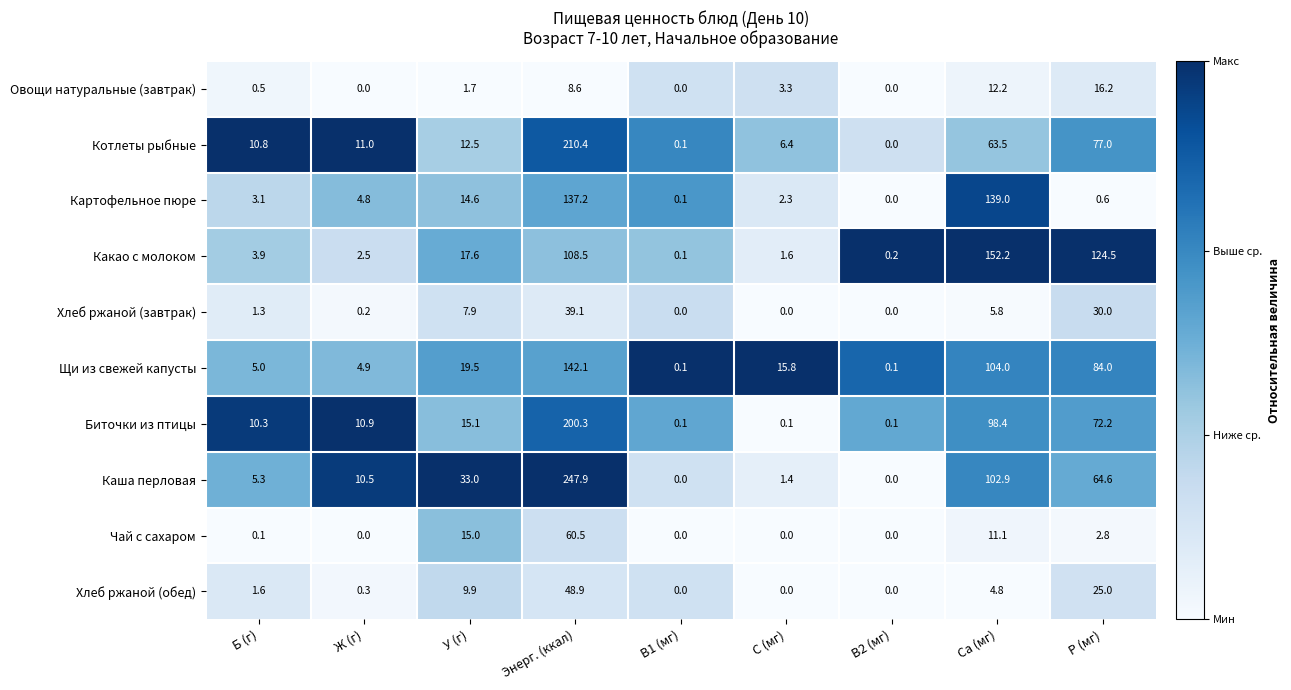

What is the average value of the Какао с молоком series?

45.7